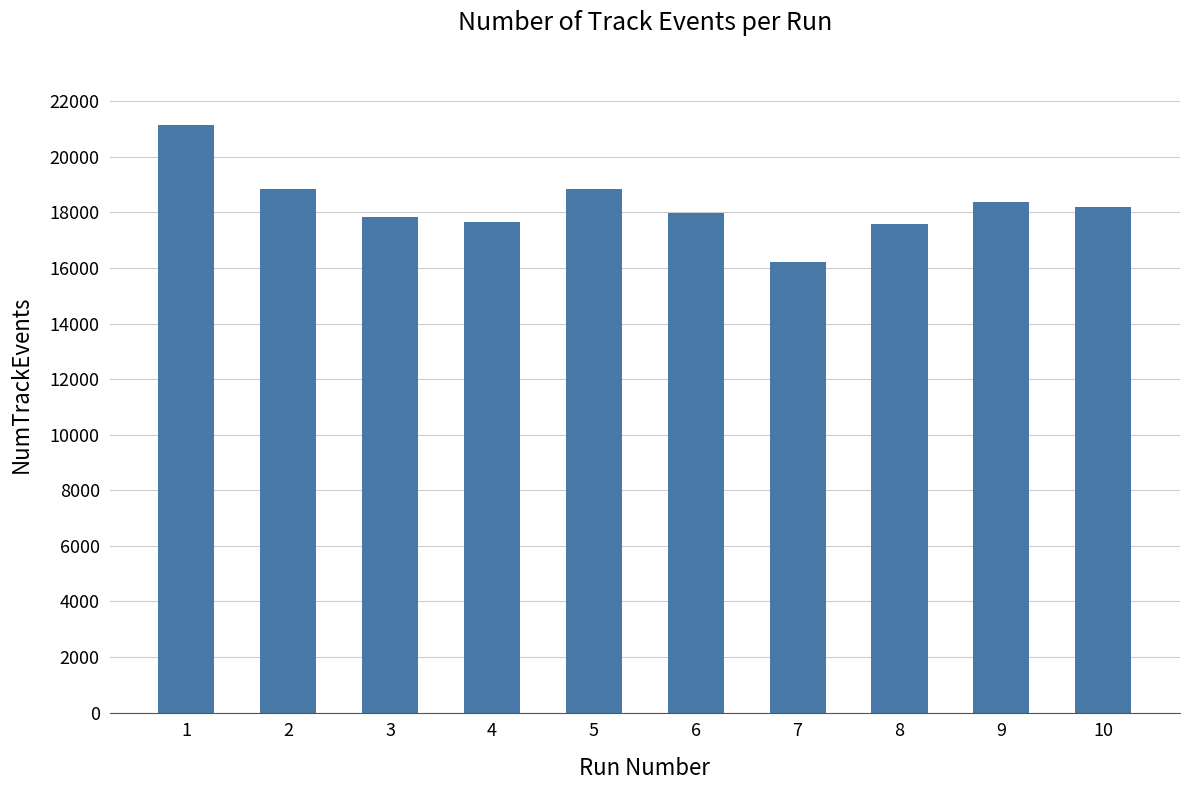

At which category does the chart reach its minimum across all series?

7